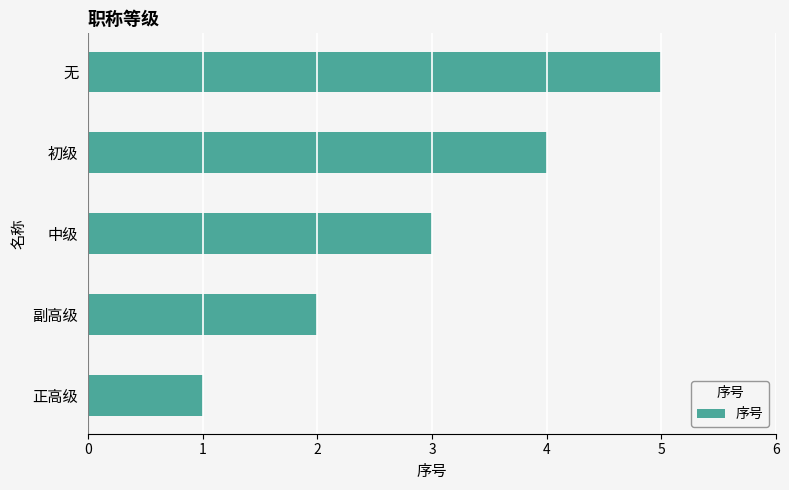

How many categories are shown in the chart?

5